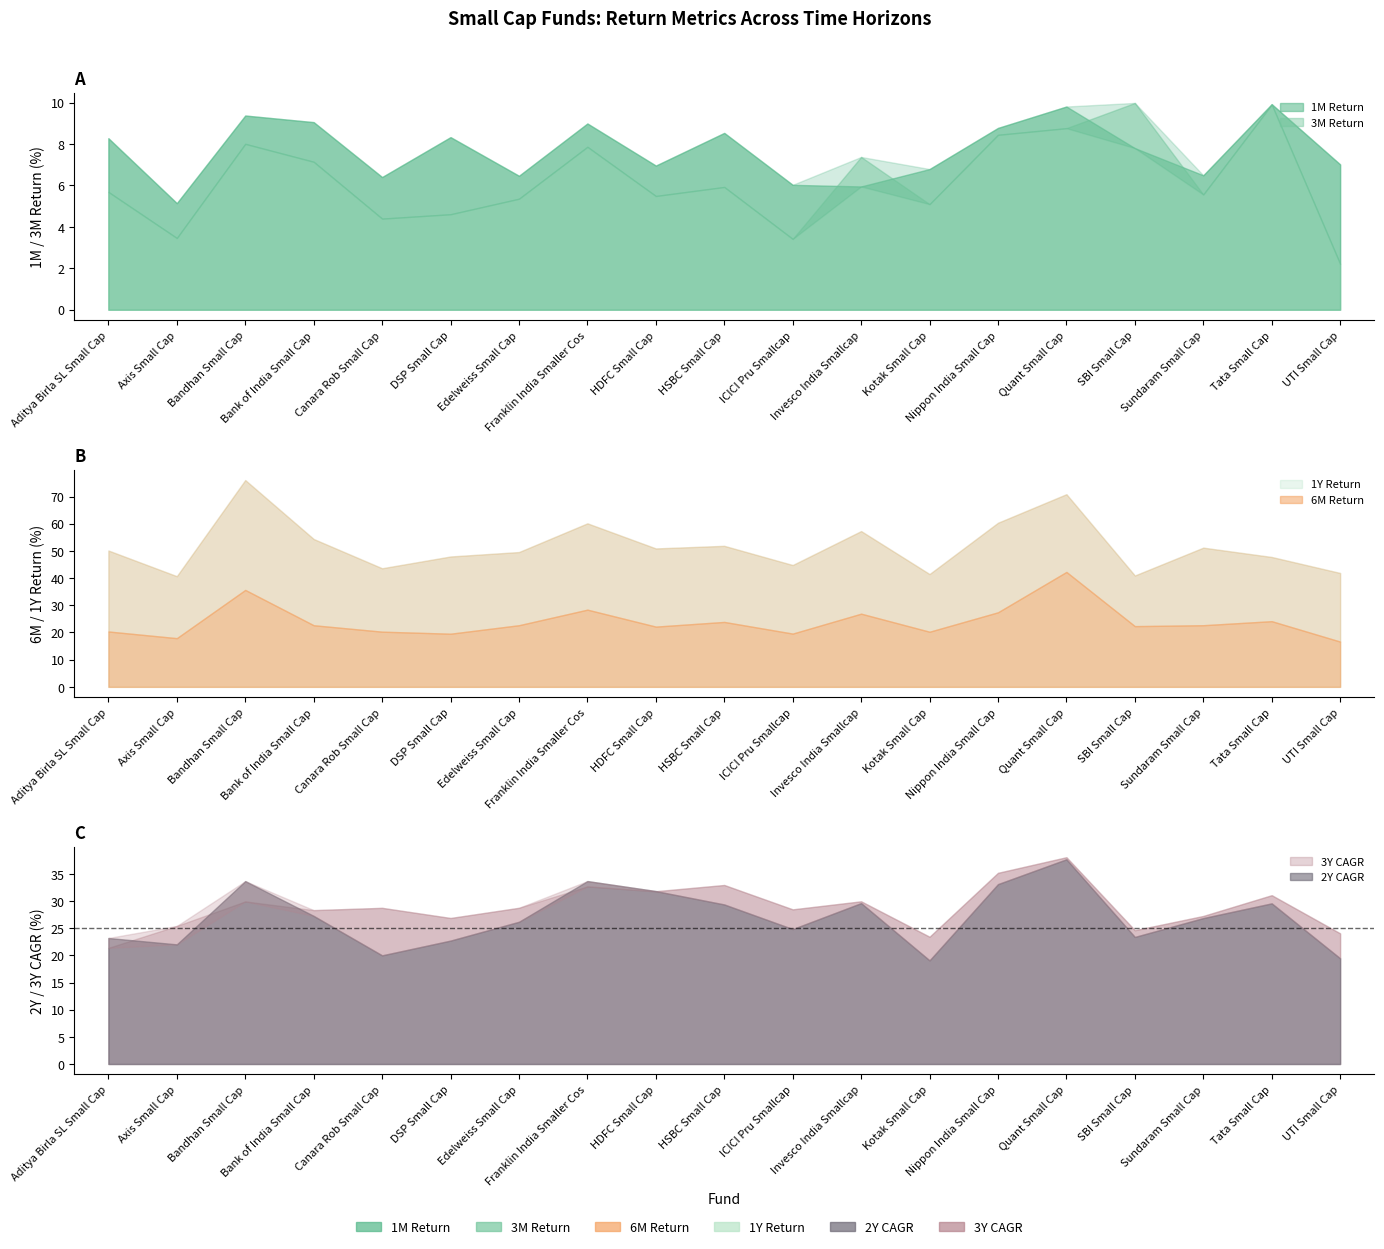

Does the chart display data point markers on the line(s)?

No